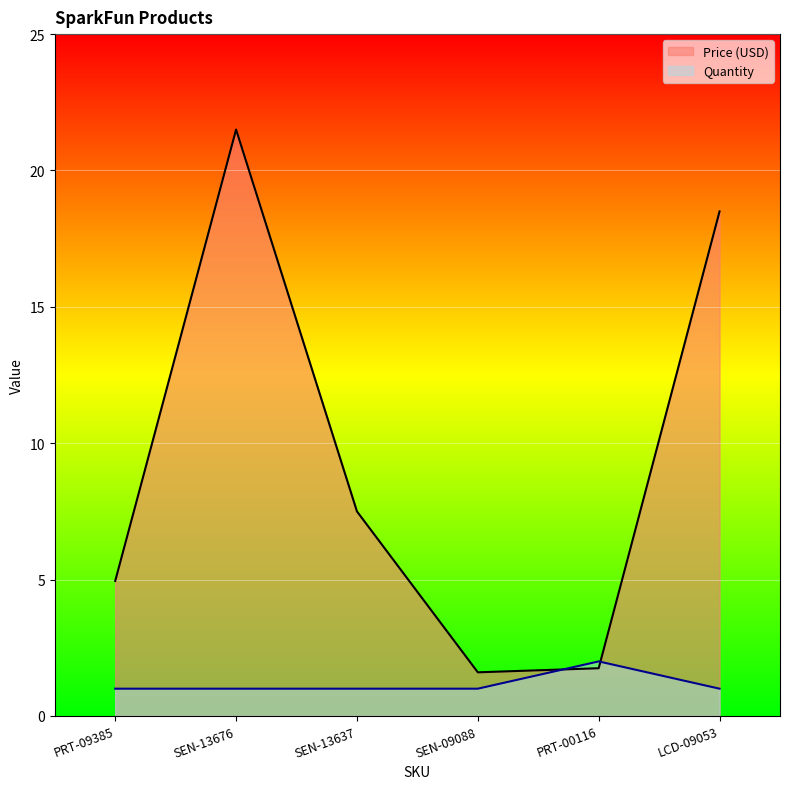

Which series has the widest spread of values?

Price (USD)